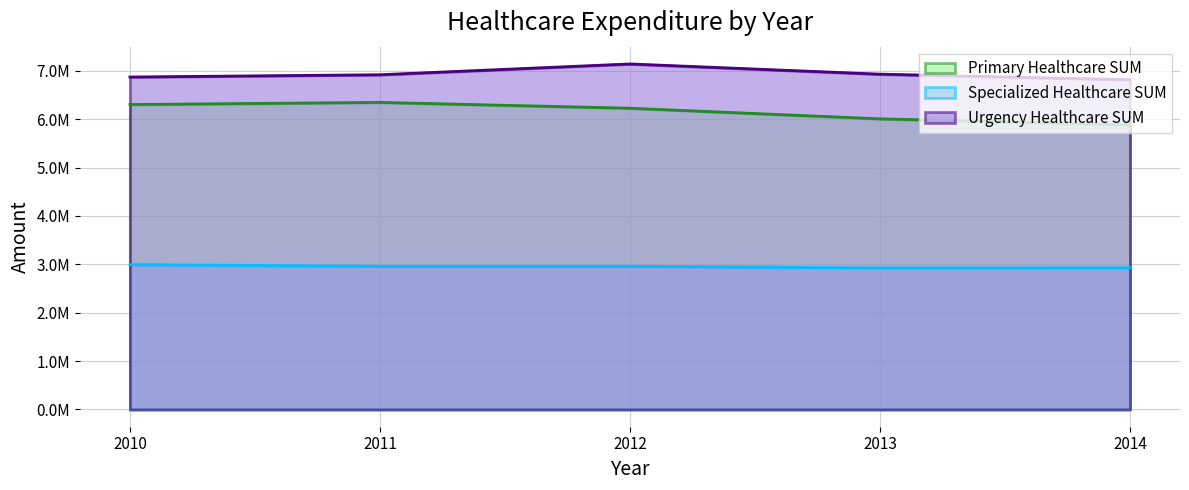

True or false: Specialized Healthcare SUM and Urgency Healthcare SUM cross at least once.

False